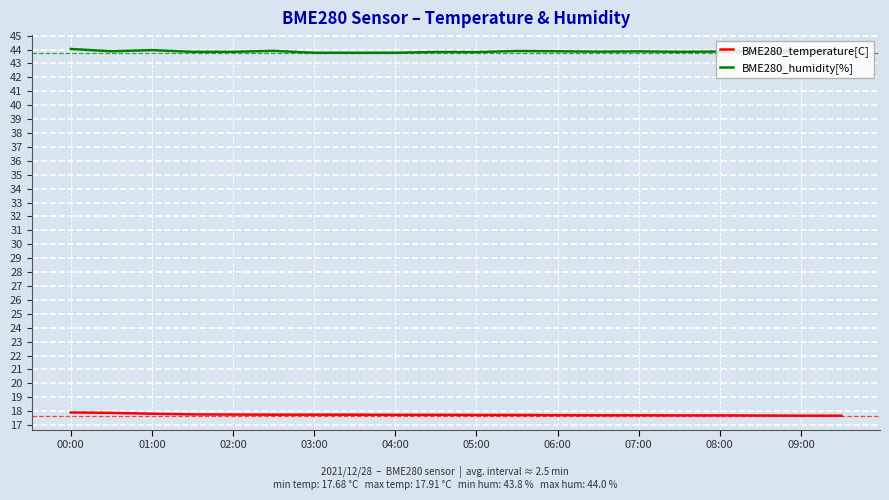

True or false: BME280_humidity[%] and BME280_temperature[C] intersect in this chart.

False